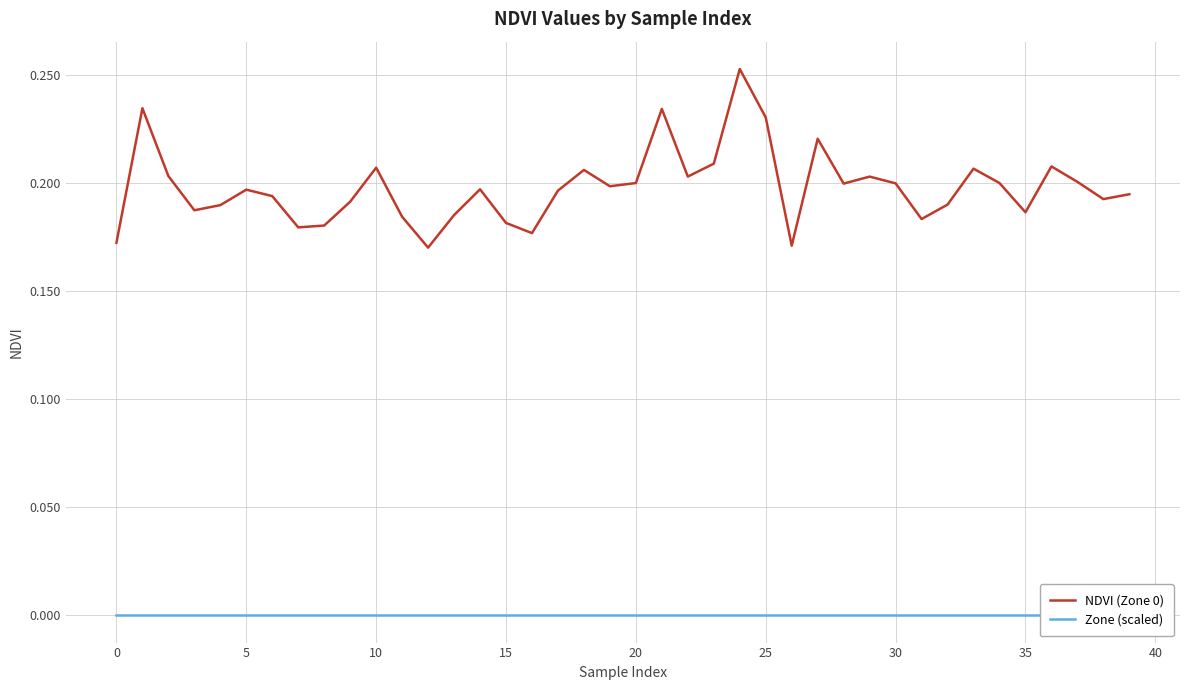

Does the chart display data point markers on the line(s)?

No